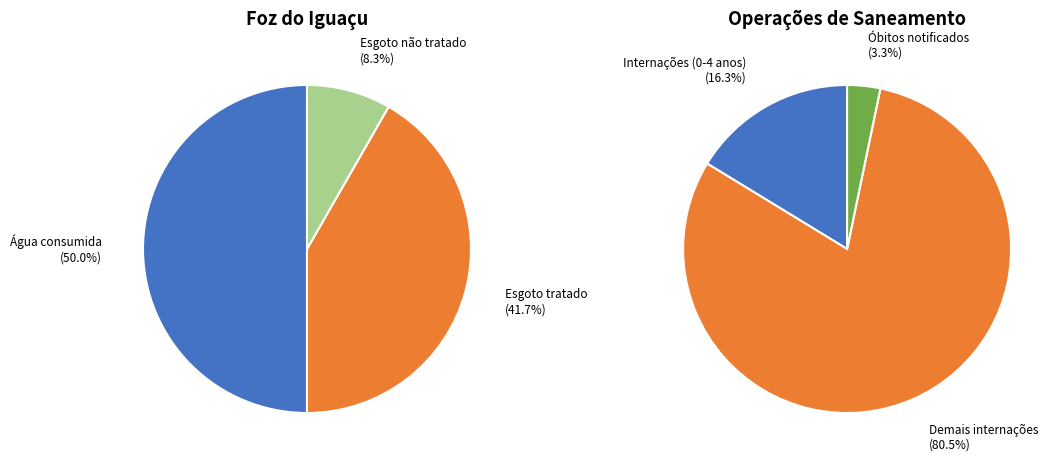

To the nearest percent, what is the combined percentage of Água consumida and Esgoto tratado?

92%